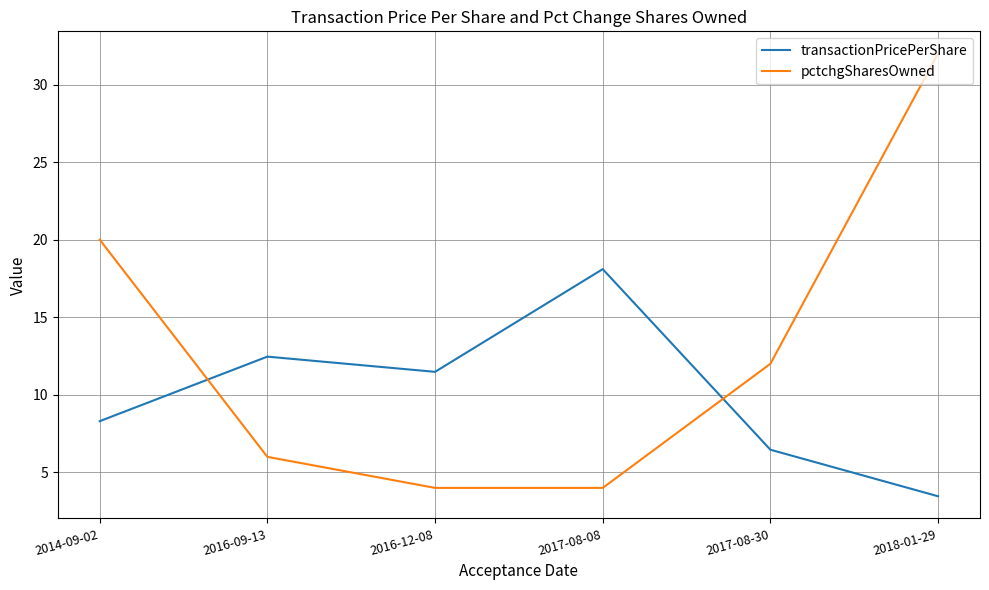

What position from the right is 2014-09-02?

6